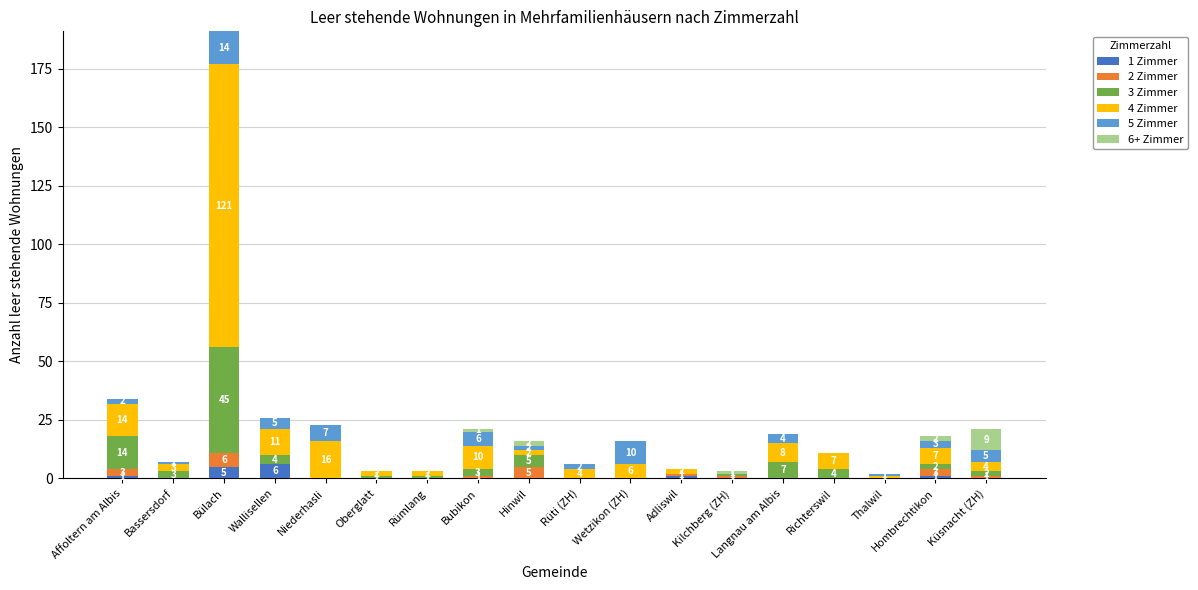

At which label does 1 Zimmer reach its peak?

Wallisellen